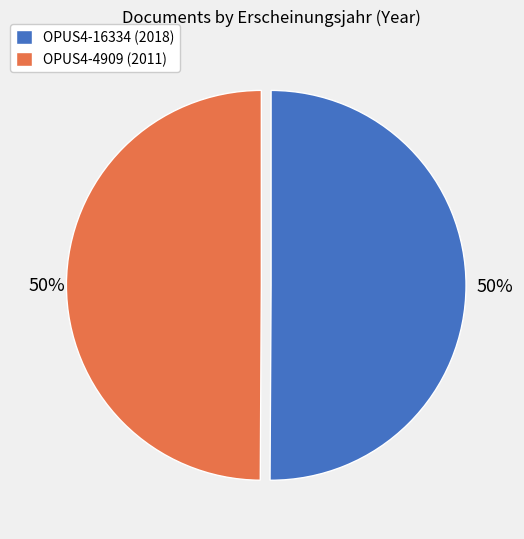

The OPUS4-16334 slice represents 50% of the pie. True or false?

True